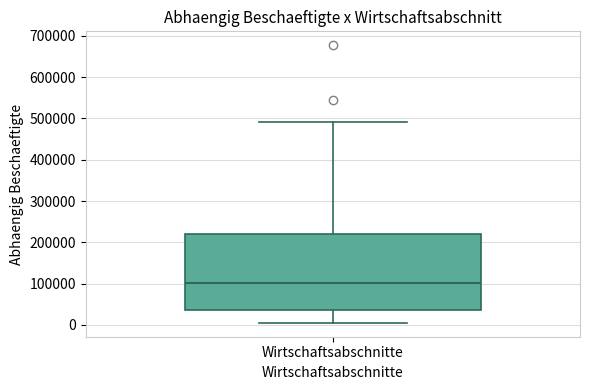

Transcribe this box plot: give where the median line is, the range the box spans, and where the two whiskers end, as read against the y-axis. The values are not printed on the chart, so give them approximately, as read against the axis.

median 100000, box 40000 to 220000, whiskers 10000 to 490000